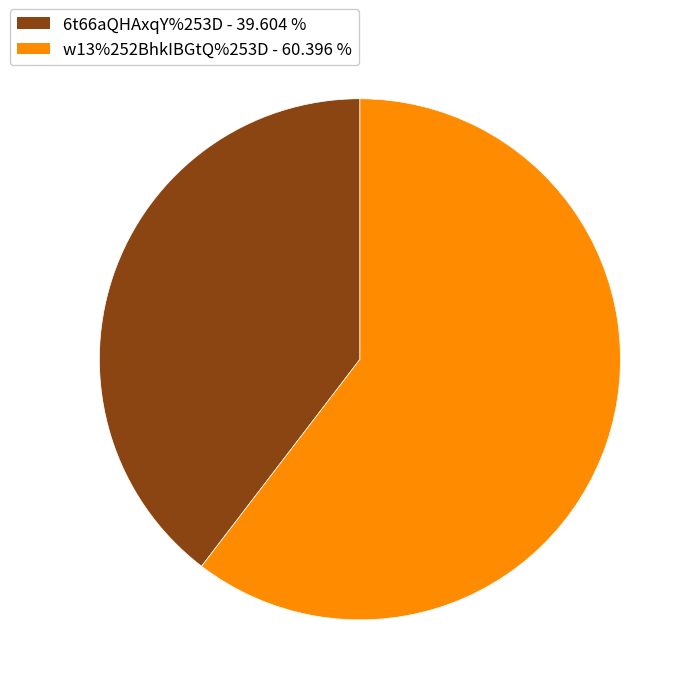

Which slice is the smallest?

6t66aQHAxqY%253D